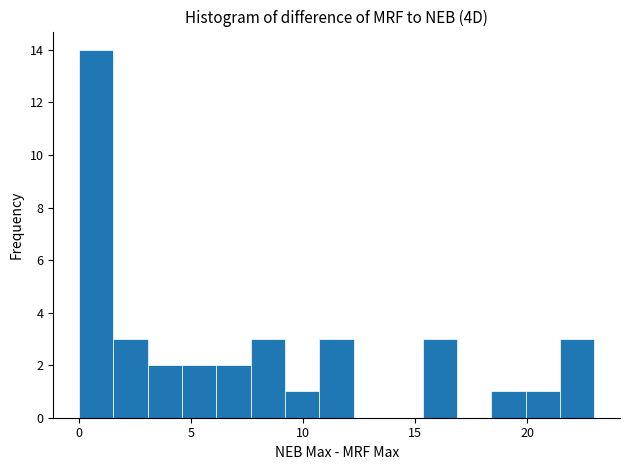

Around what value on the x-axis is the tallest bar? Give the approximate position of its centre, as read against the axis.

1.0